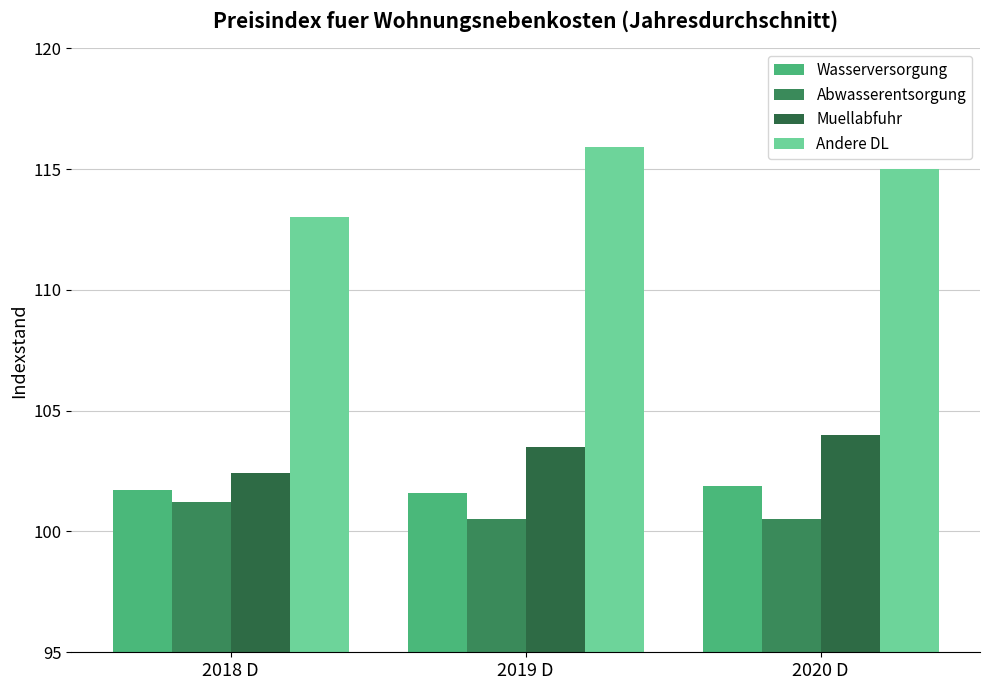

How many bars are there in each group?

4